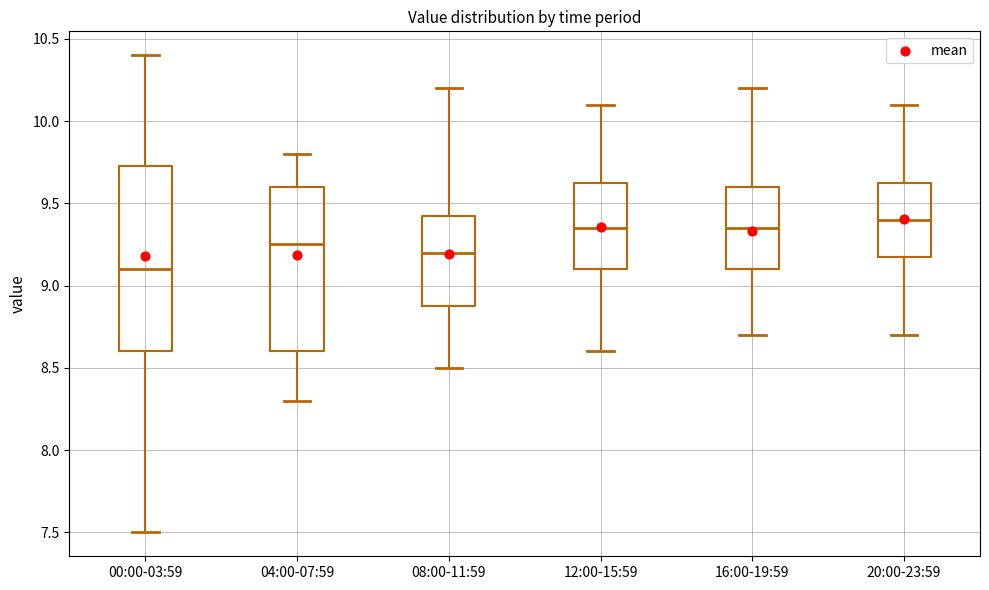

Reading left to right, read every box against the y-axis: the position of its median line, the range the box covers, and the ends of its whiskers. The values are not printed on the chart, so give them approximately, as read against the axis.

00:00-03:59: median 9.10, box 8.60 to 9.75, whiskers 7.50 to 10.40
04:00-07:59: median 9.25, box 8.60 to 9.60, whiskers 8.30 to 9.80
08:00-11:59: median 9.20, box 8.90 to 9.45, whiskers 8.50 to 10.20
12:00-15:59: median 9.35, box 9.10 to 9.65, whiskers 8.60 to 10.10
16:00-19:59: median 9.35, box 9.10 to 9.60, whiskers 8.70 to 10.20
20:00-23:59: median 9.40, box 9.20 to 9.65, whiskers 8.70 to 10.10